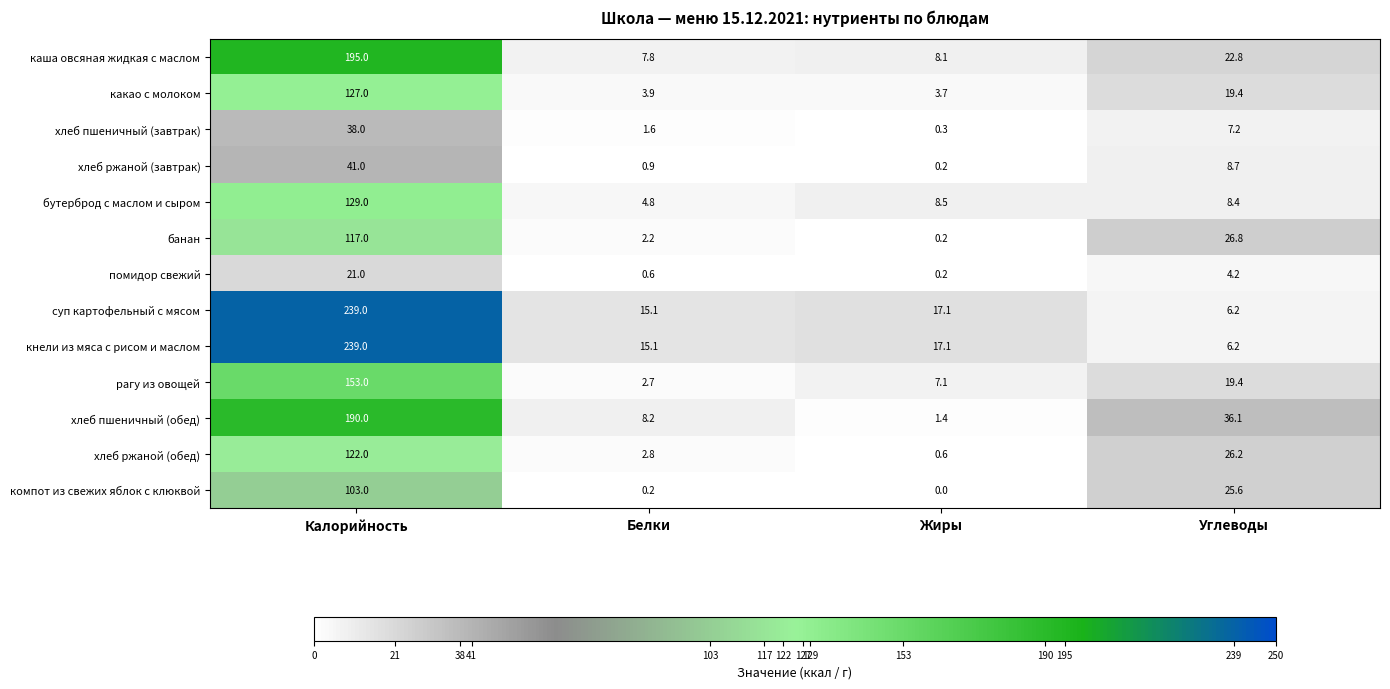

Rank the categories by хлеб ржаной (обед) value from lowest to highest.

Жиры, Белки, Углеводы, Калорийность